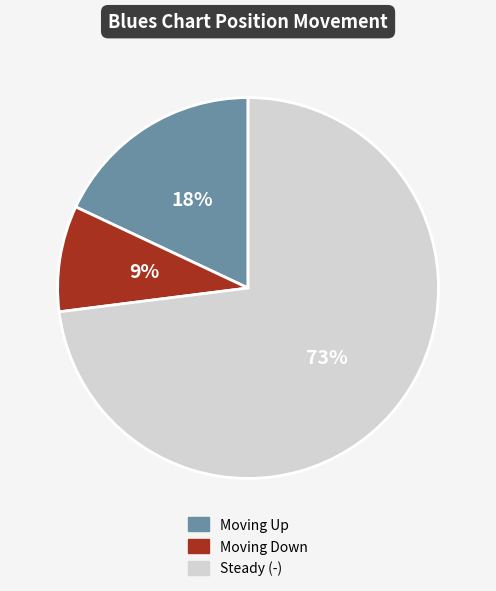

Does any single category account for the majority?

Yes